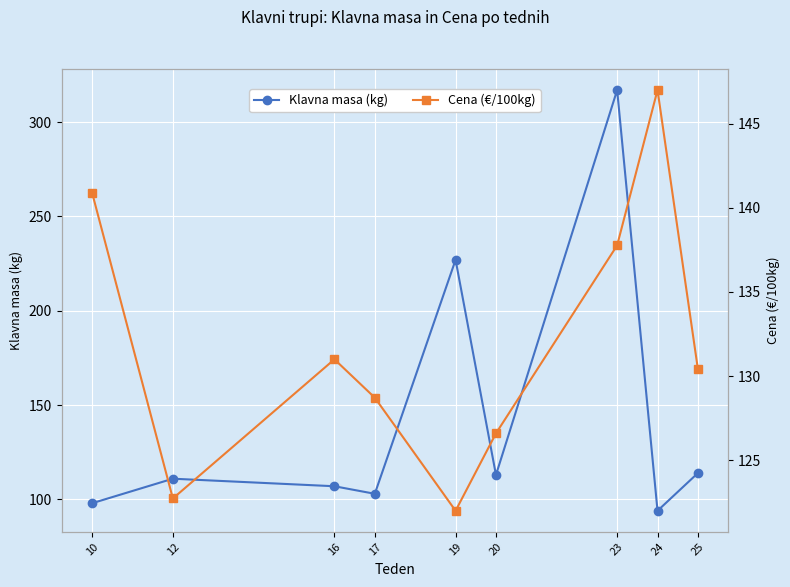

What is the value of the Cena (€/100kg) point at the 7th from the left?

137.8